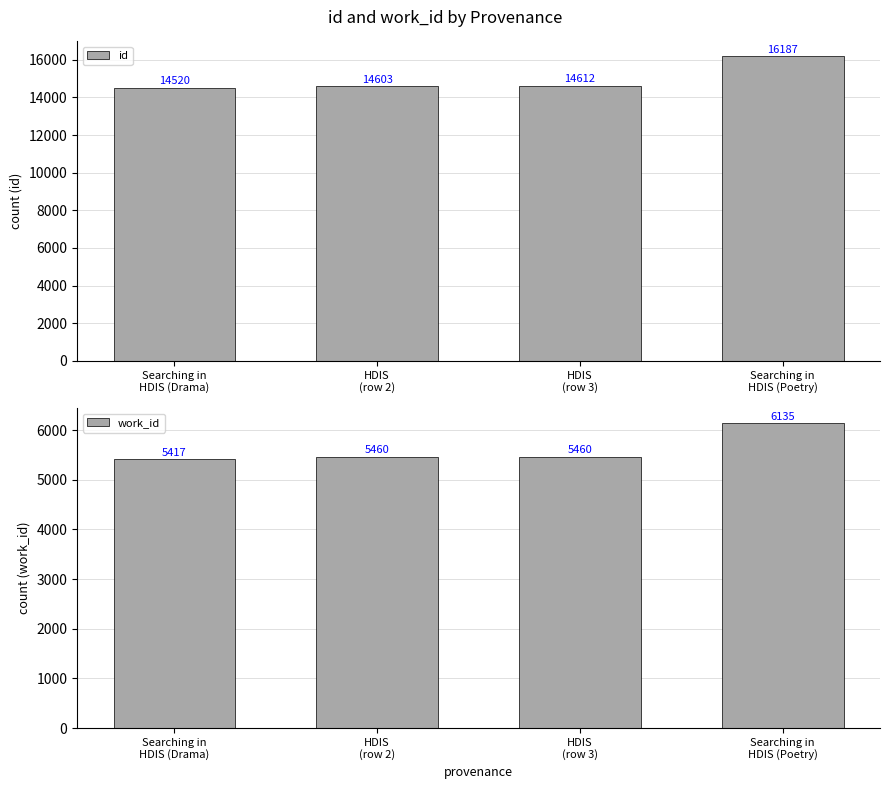

Which category has the highest value in the id series?

Searching in
HDIS (Poetry)